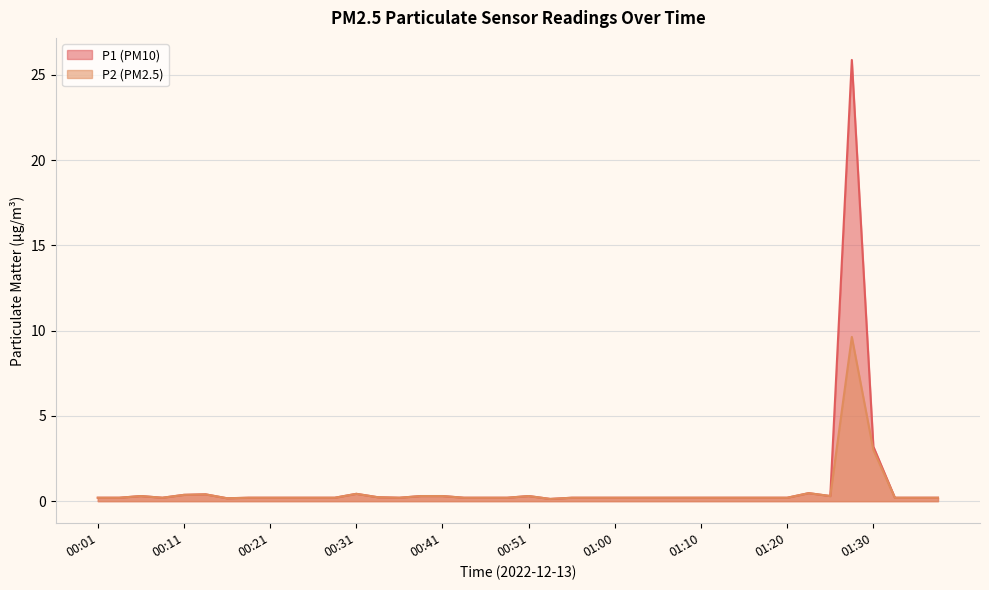

Which series has the largest range (max minus min)?

P1